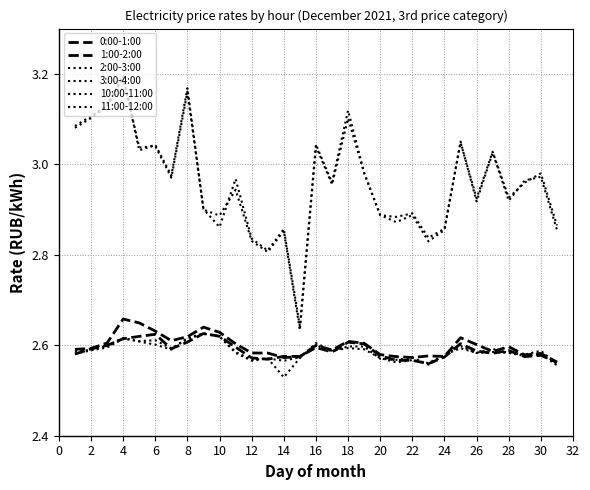

Is this an area chart (filled region under the line)?

No